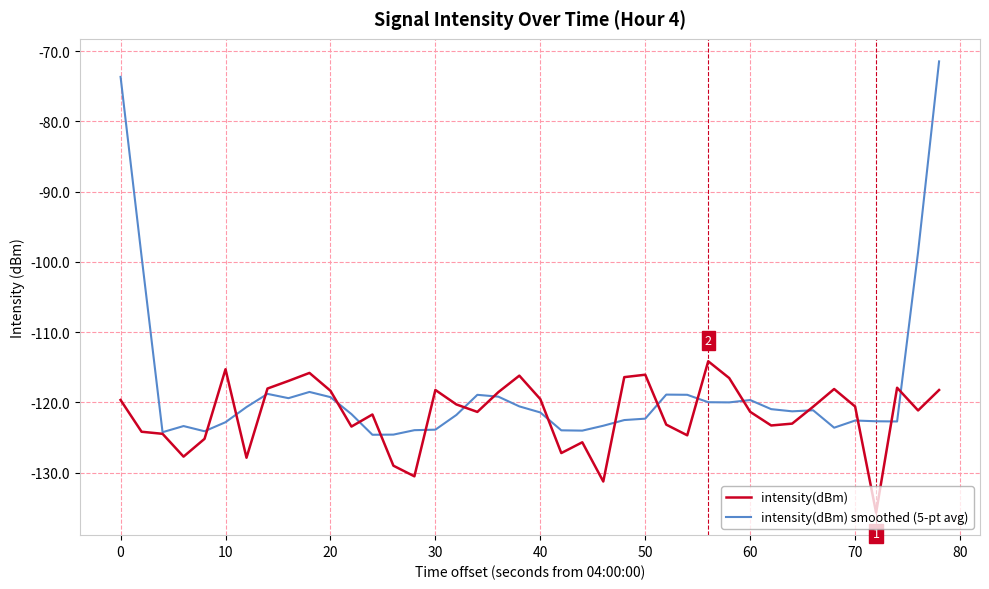

Which series has the widest spread of values?

intensity(dBm) smoothed (5-pt avg)